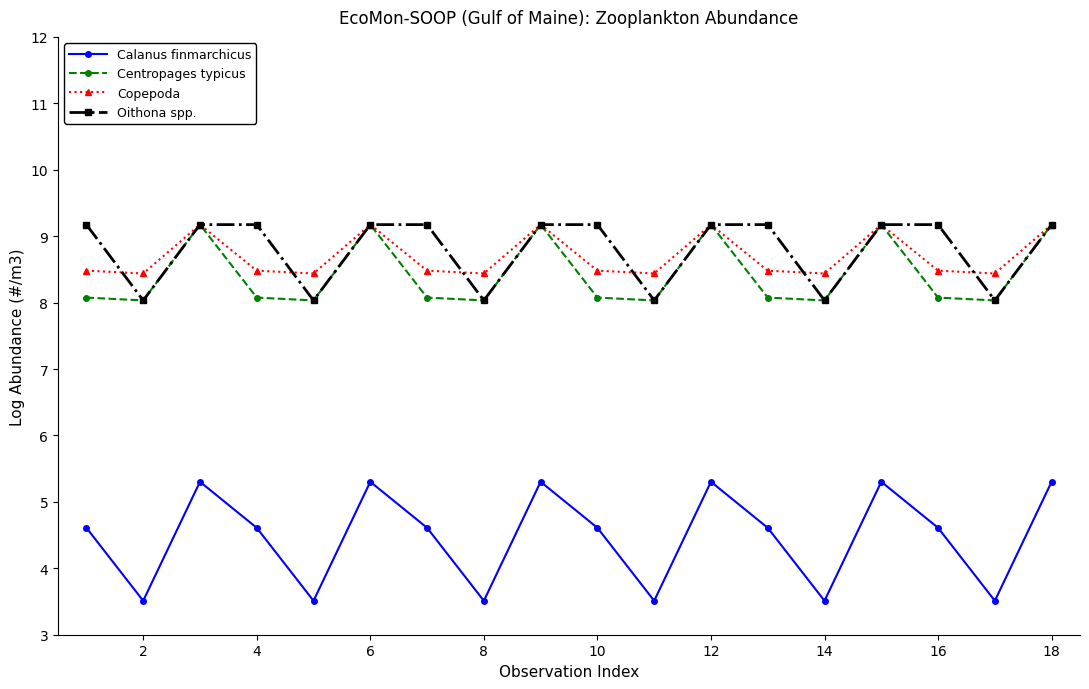

How many interior local peaks does the Calanus finmarchicus series have?

5